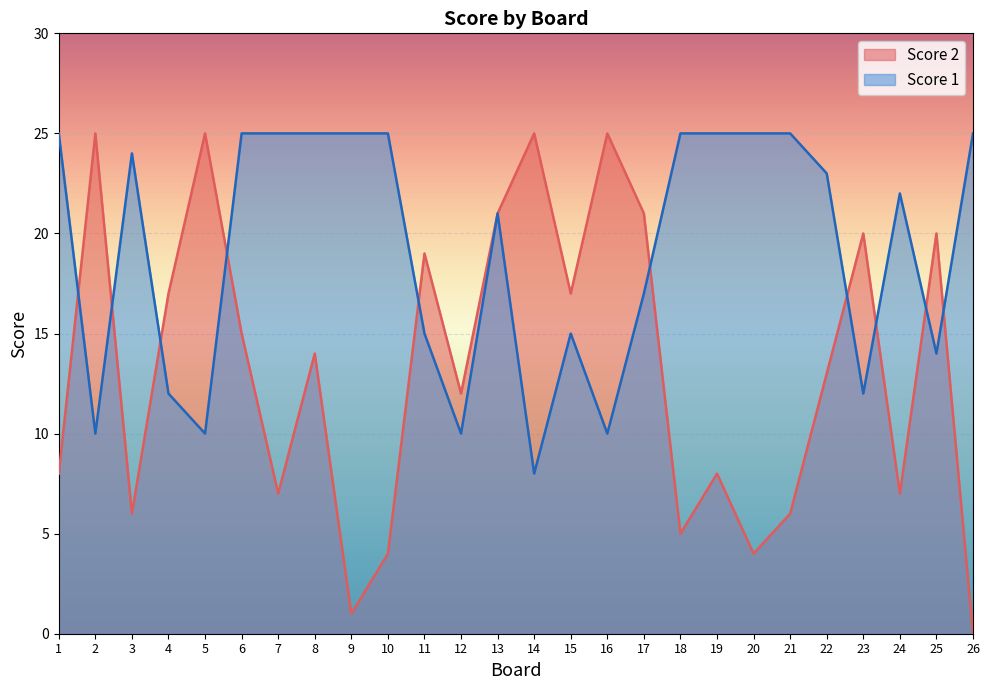

What are all the series names shown in the legend?

Score 2, Score 1